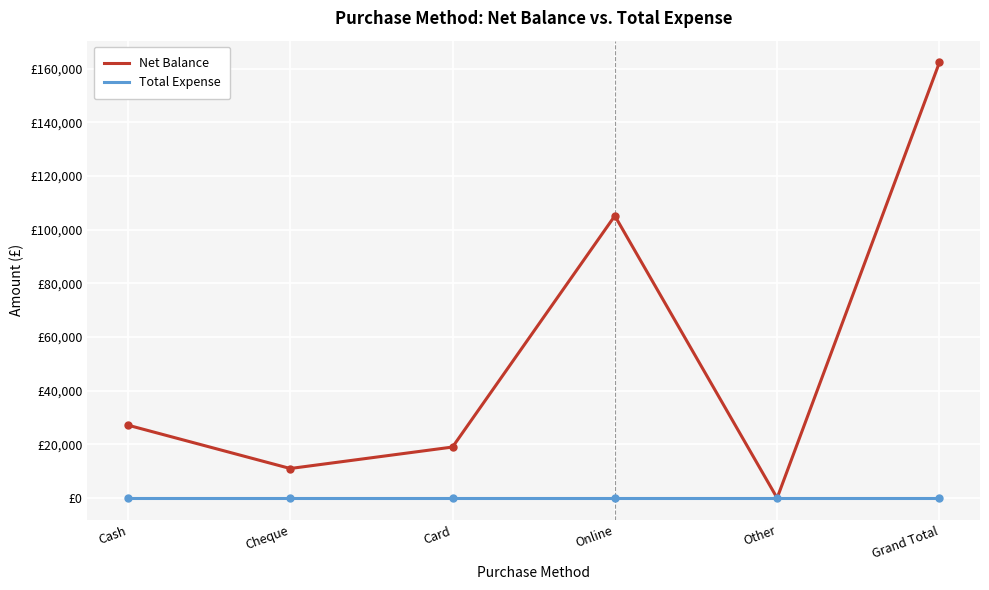

What position from the left is Cash?

1